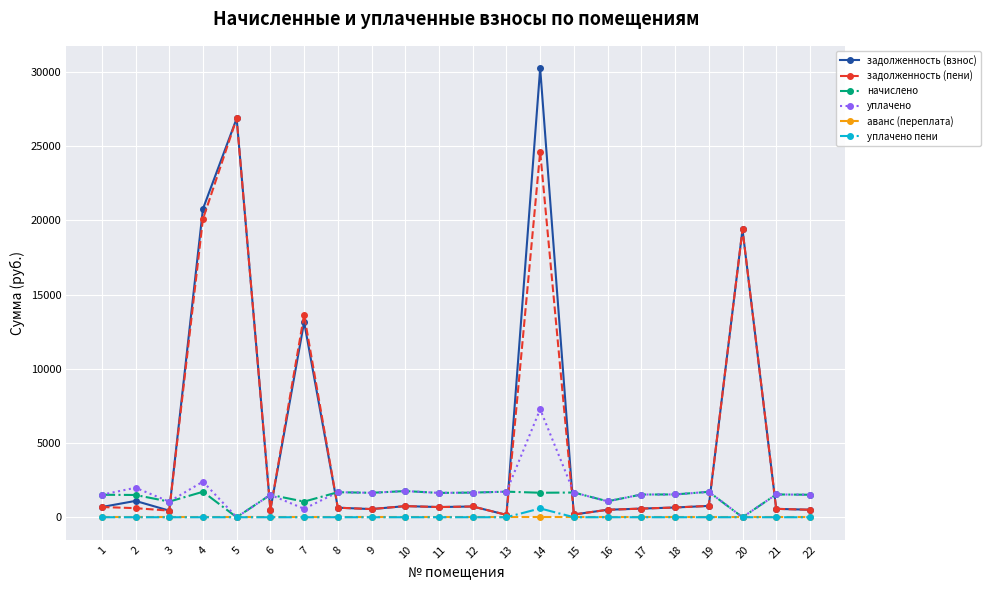

What is the maximum value shown in the chart?

30257.7